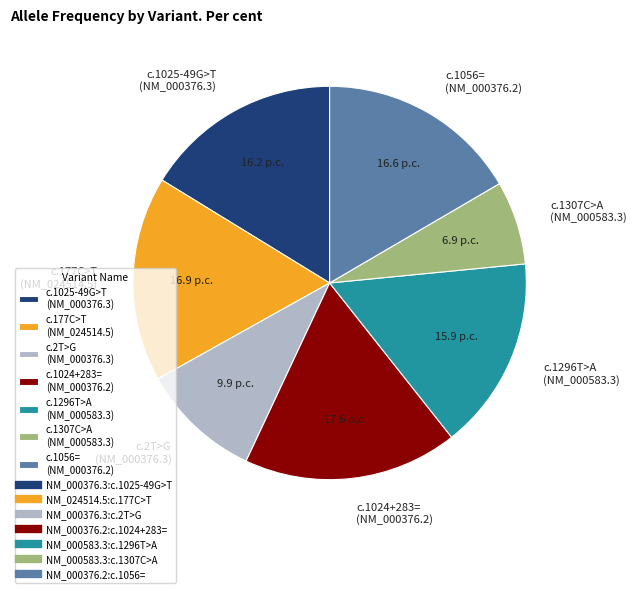

Do c.1025-49G>T (NM_000376.3) and c.1056= (NM_000376.2) together represent more than half of the pie?

No